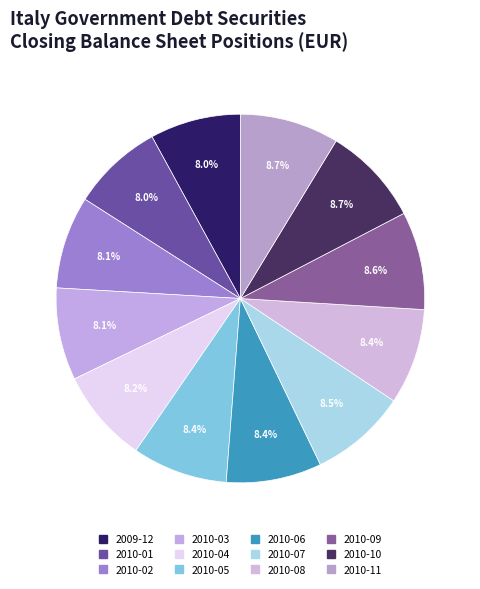

Count the number of slices in the pie.

12